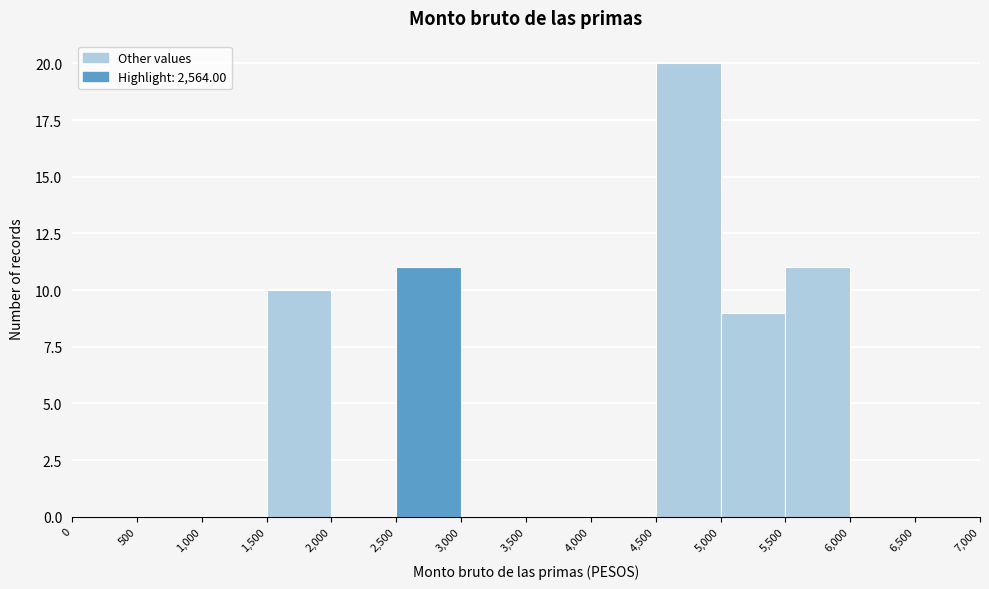

Which range on the x-axis has the tallest bar?

4,500 to 5,000